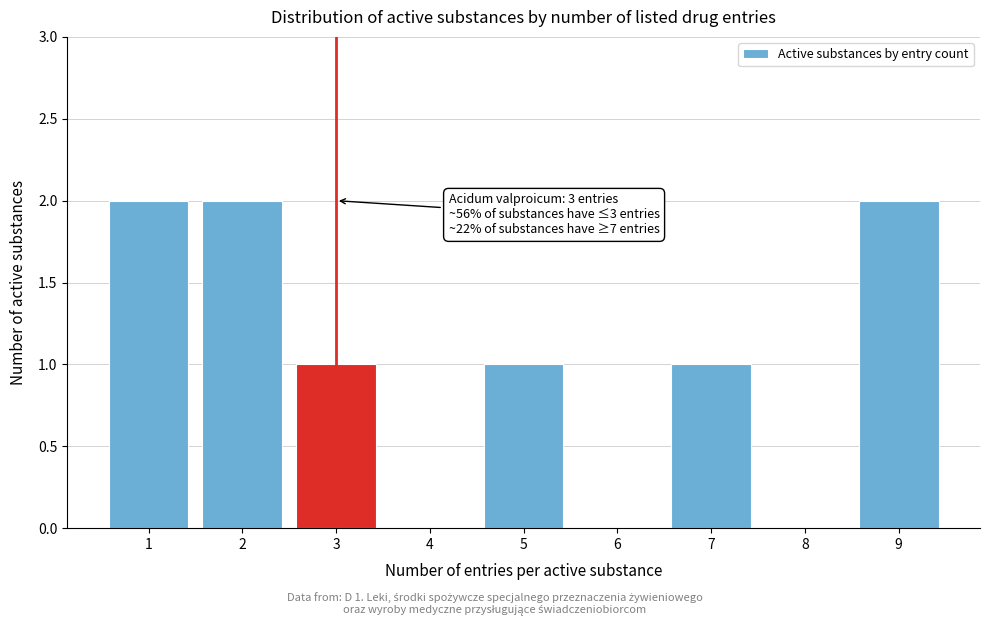

Reading left to right, extract all data points from this chart.

1=2	2=2	3=1	4=0	5=1	6=0	7=1	8=0	9=2